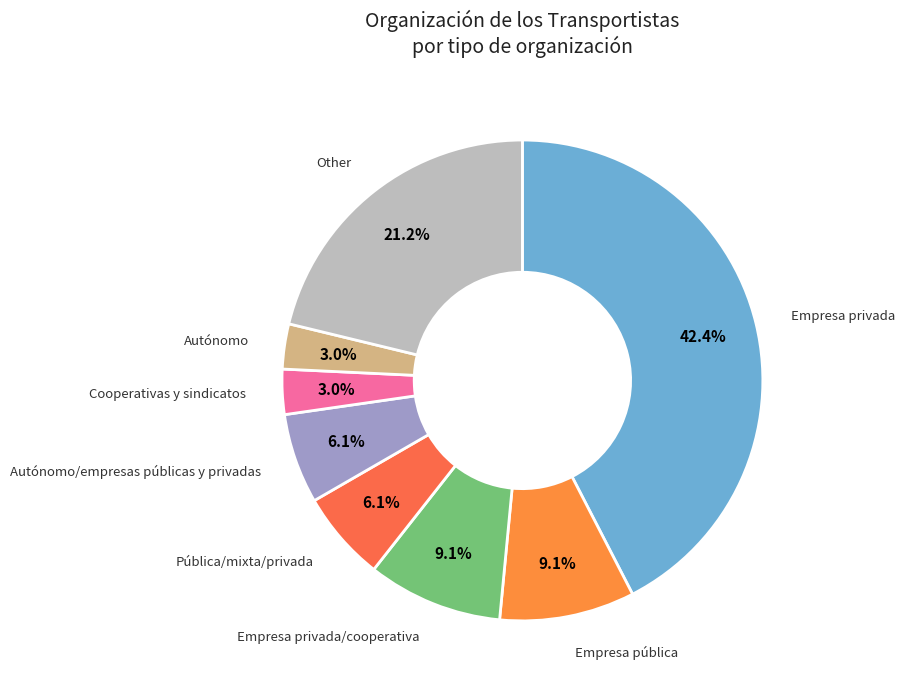

Is there a majority slice in this chart?

No